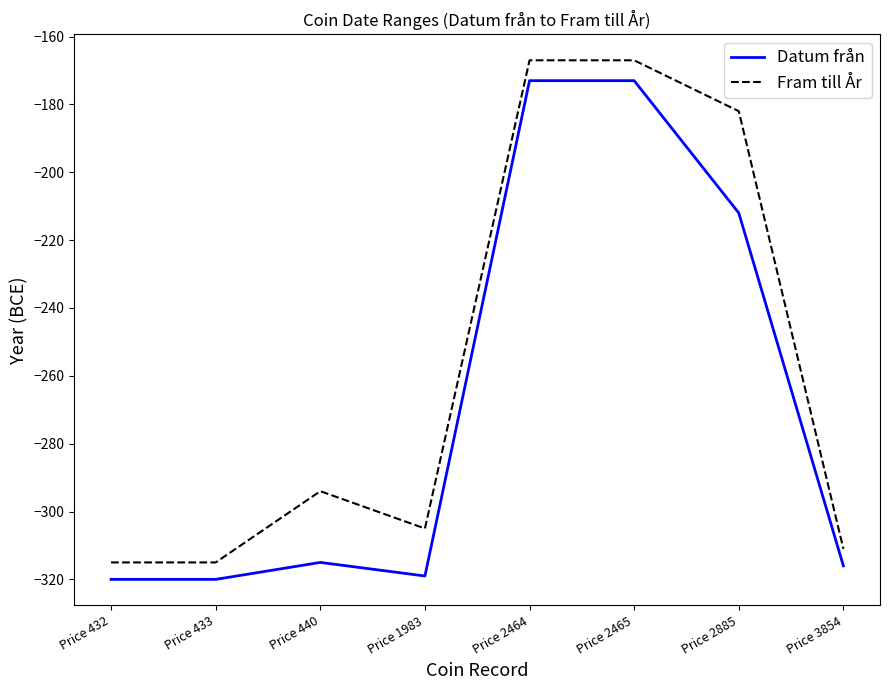

Is it true that Fram till År equals -264 at Price 2464?

False